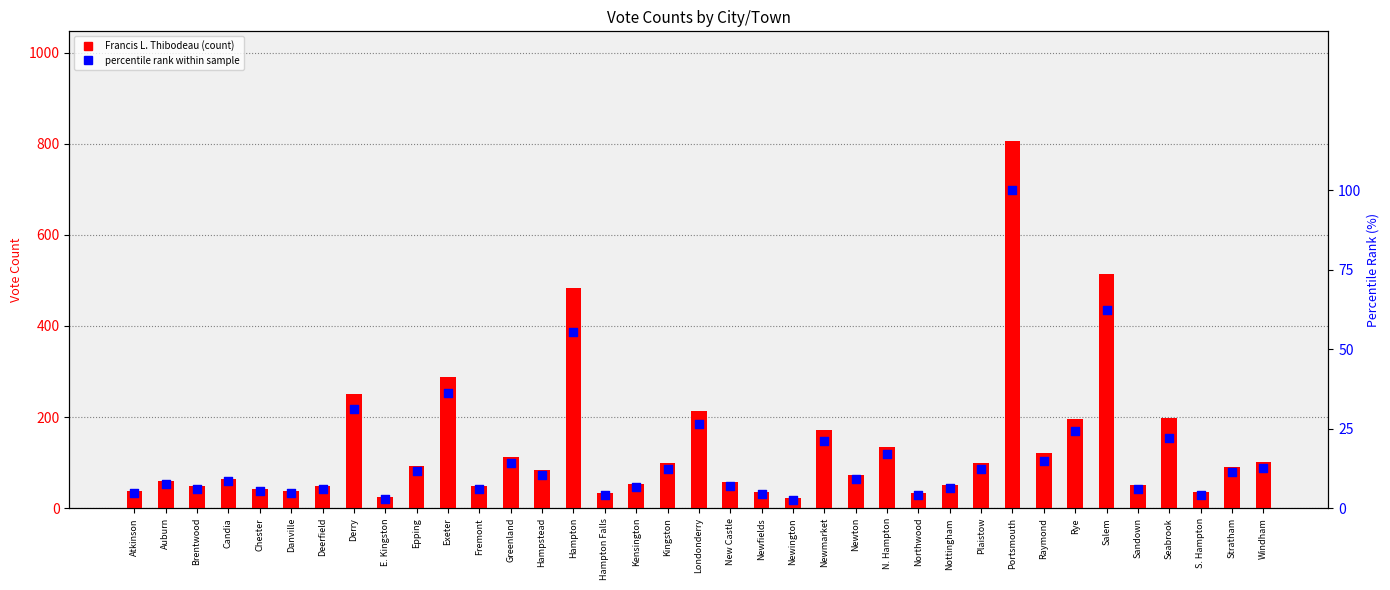

At how many categories does at least one series exceed 283?

4